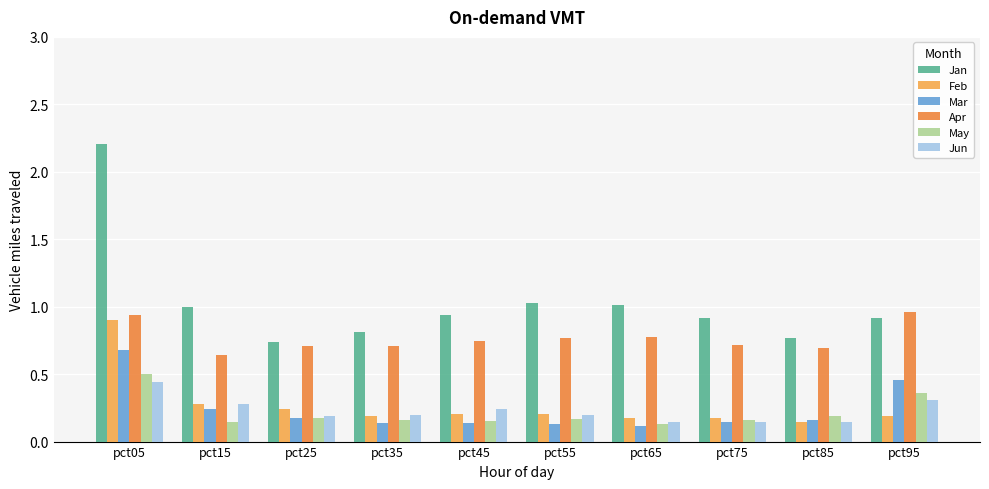

What are all the series names shown in the legend?

Jan, Feb, Mar, Apr, May, Jun